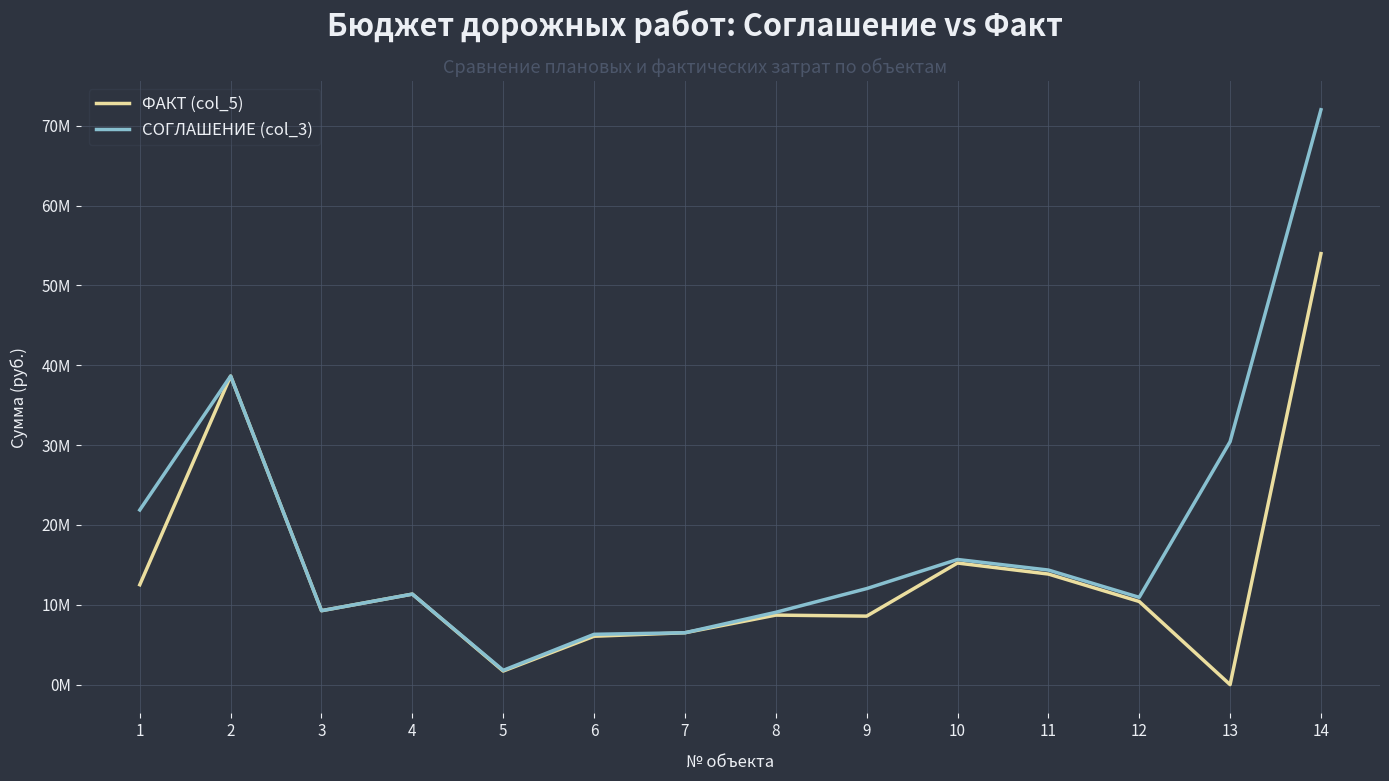

Which category has the lowest value in the ФАКТ (col_5) series?

13